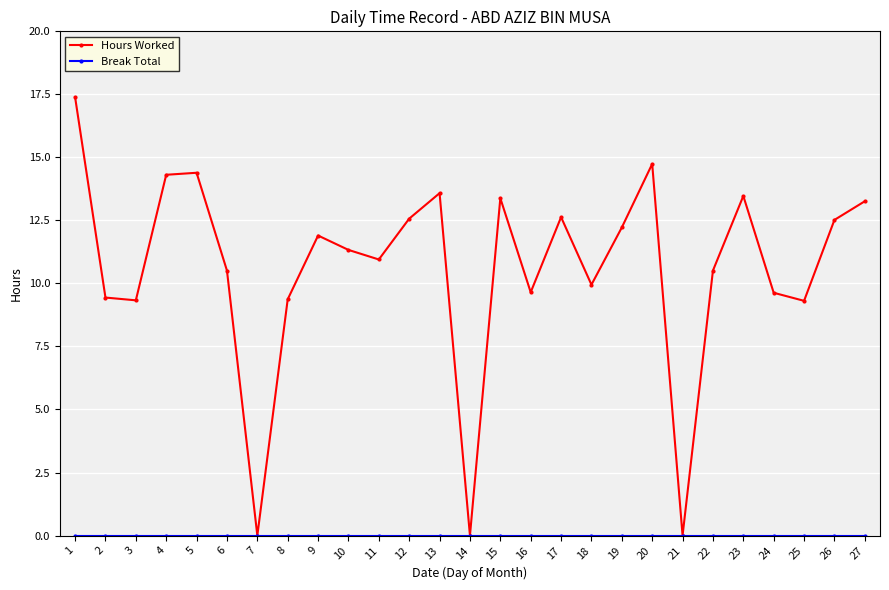

Is it true that Hours Worked equals 0.0 at 7?

True